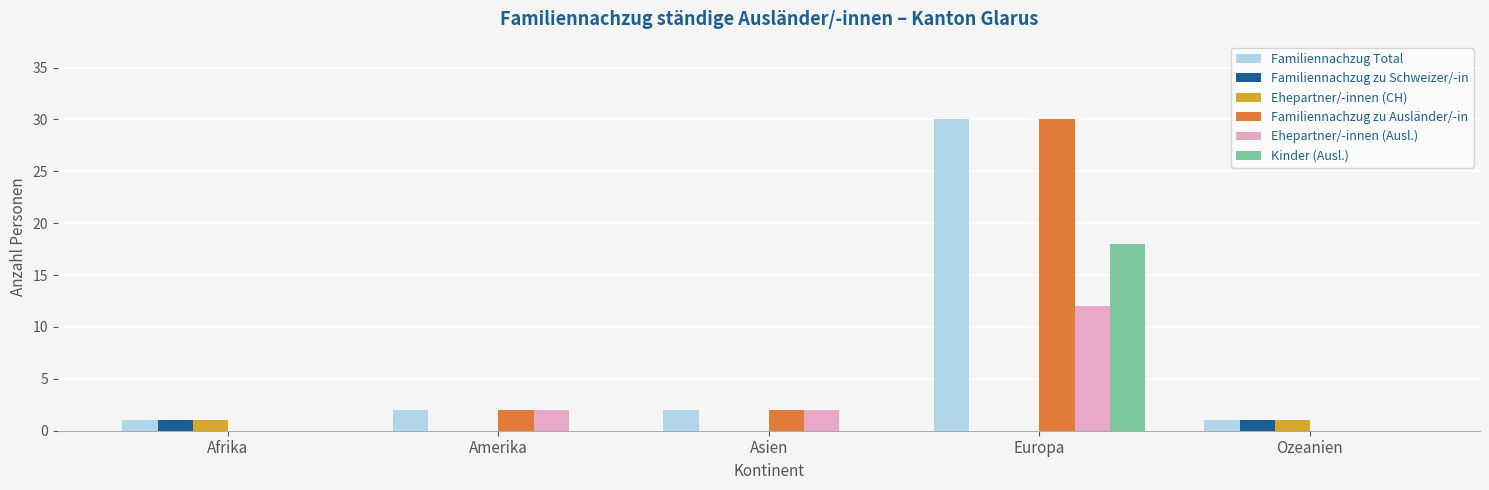

What value does the Familiennachzug Total series have at Europa?

30